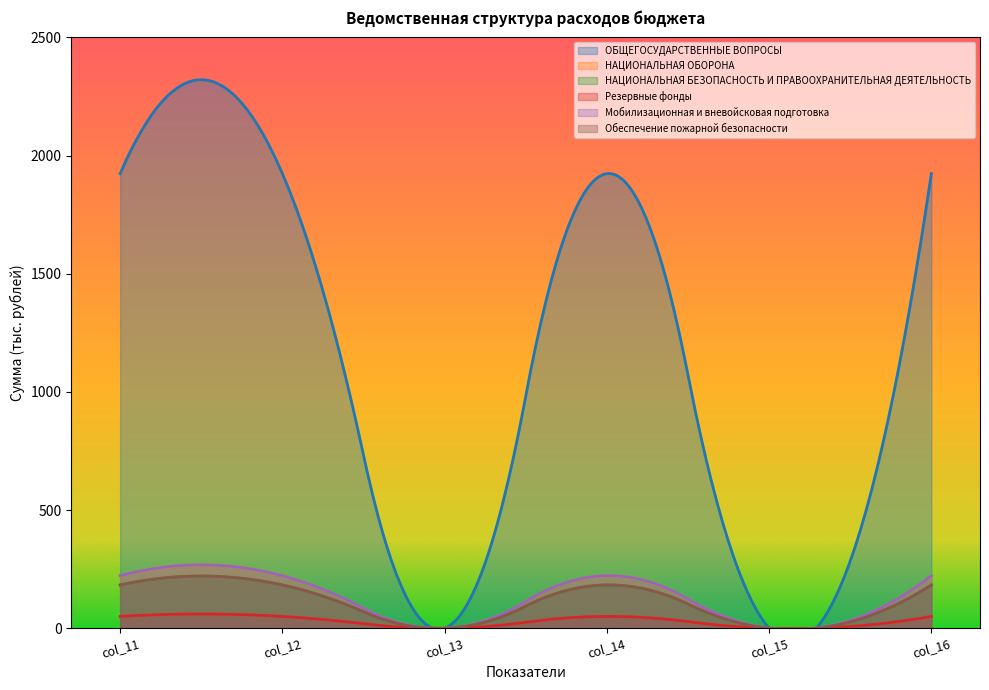

At which category does Обеспечение пожарной безопасности reach its first local peak?

col_14